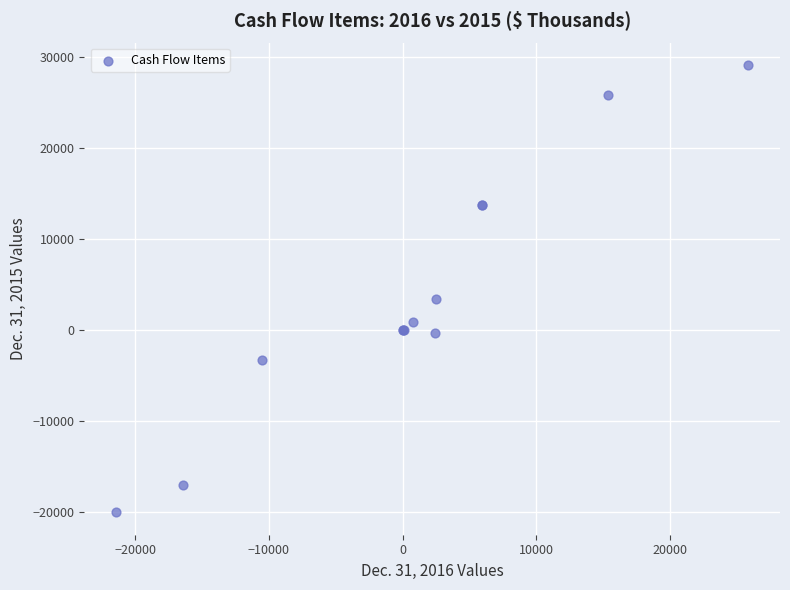

What Y value in the scatter plot is closest to 4550?

3400